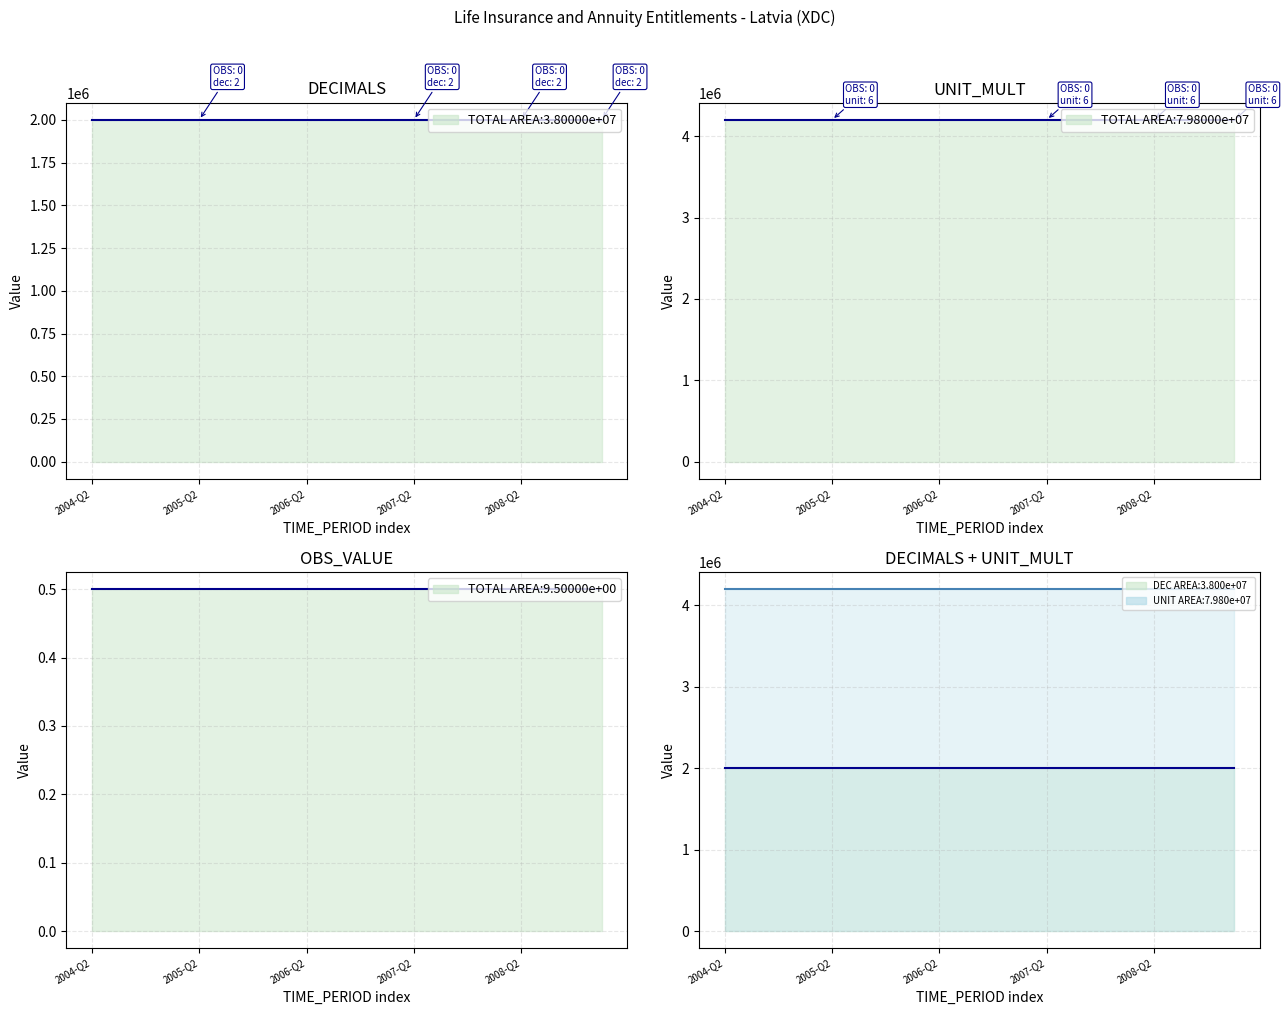

At which label is DECIMALS closest to 2000000?

2004-Q2